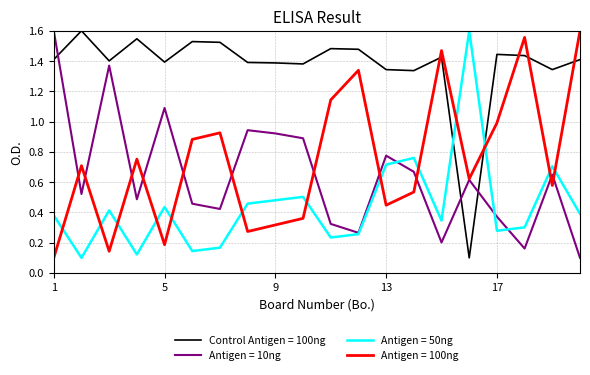

How many times do Antigen = 100ng and Antigen = 50ng cross each other?

13